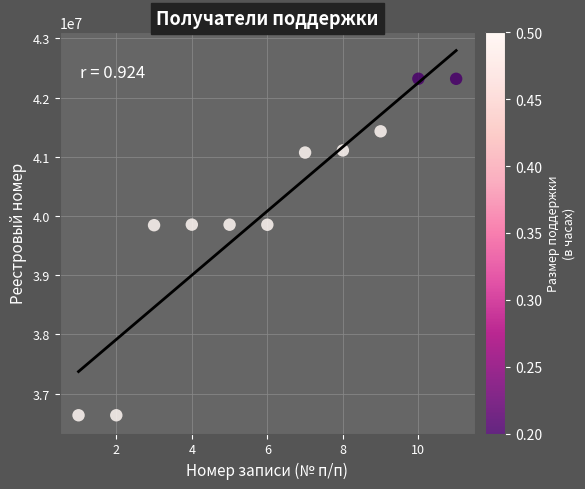

What is the average X value?

6